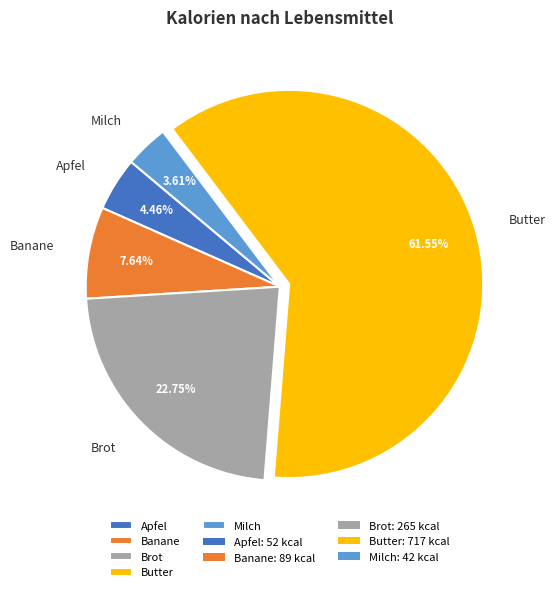

Which category has the biggest portion of the pie?

Butter